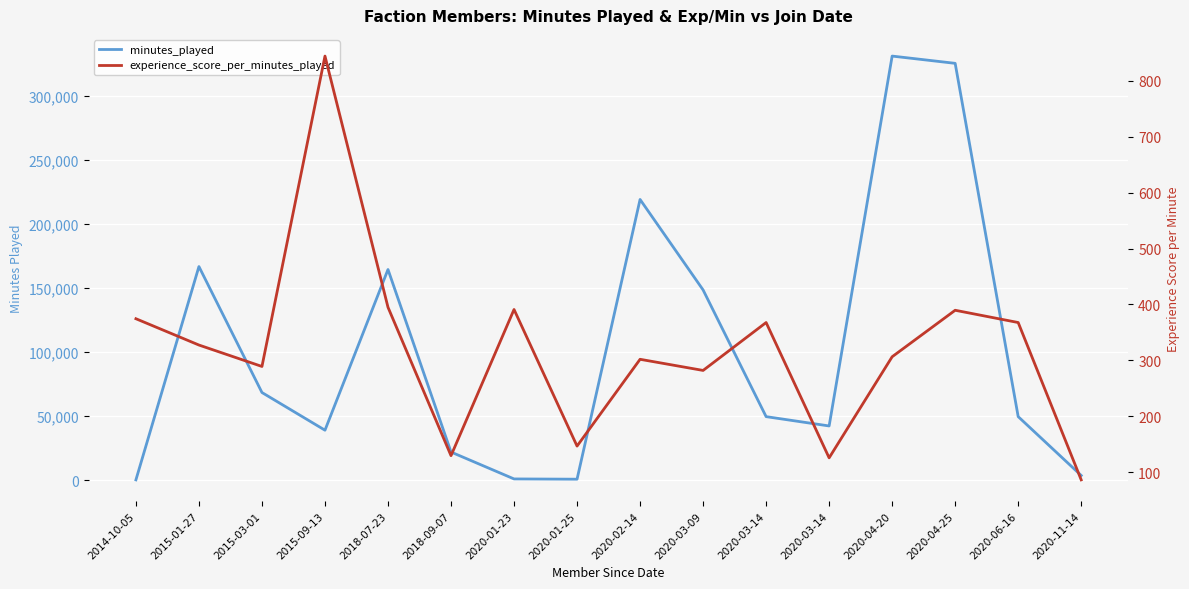

Where is minutes_played nearest to the value 165613?

2015-01-27